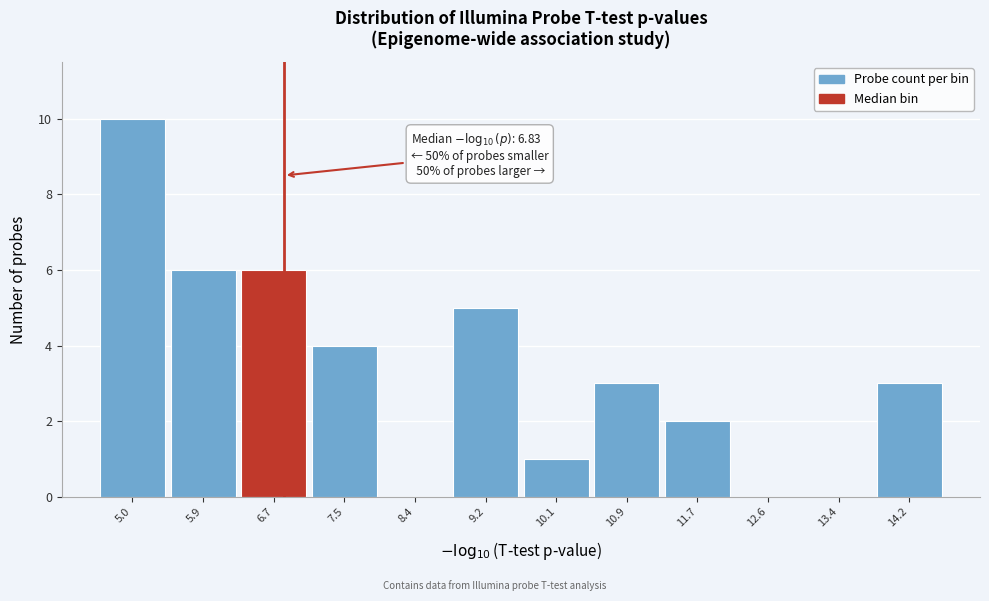

Over which range of the x-axis is the bar tallest?

4.6 to 5.5